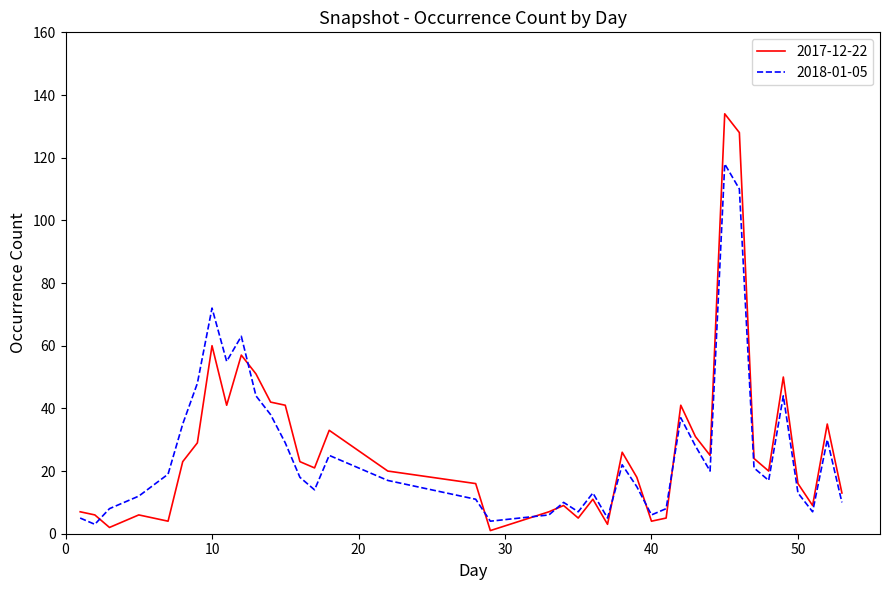

Which series has the largest range (max minus min)?

2017-12-22